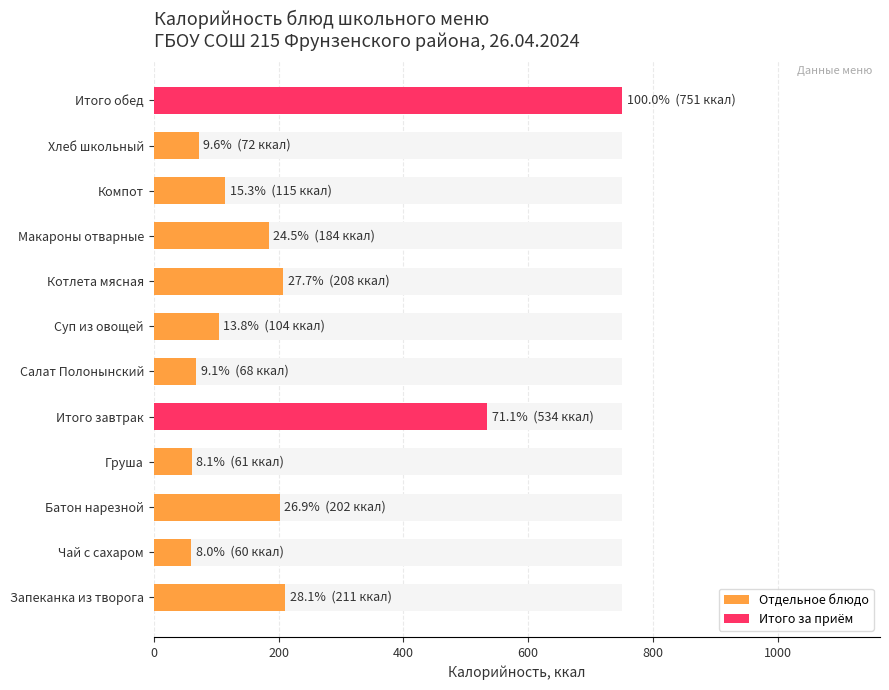

At how many categories does at least one series exceed 366?

2